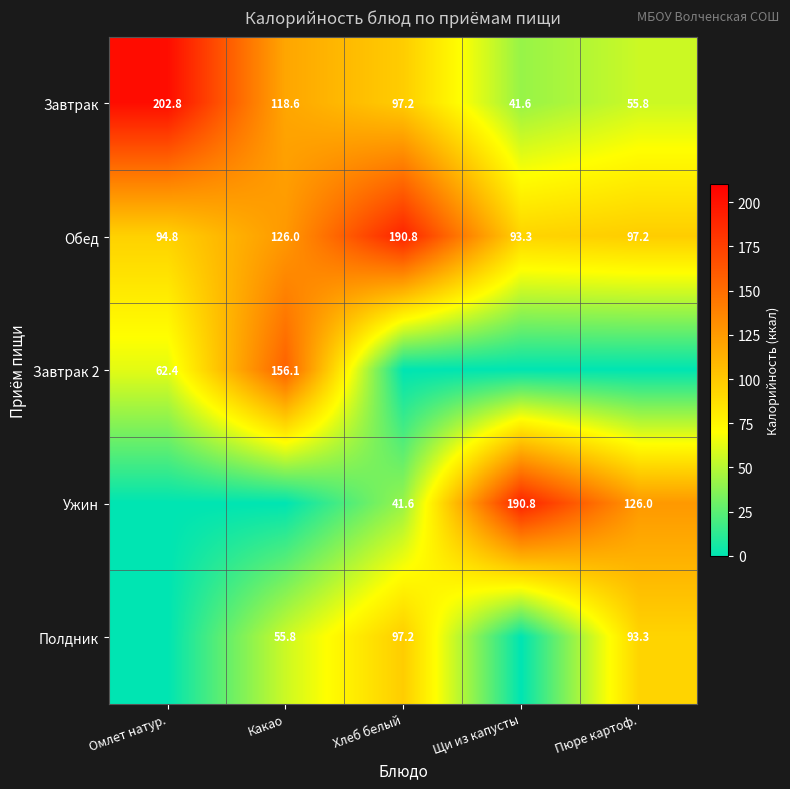

What is the sum of all Завтрак values?

516.0